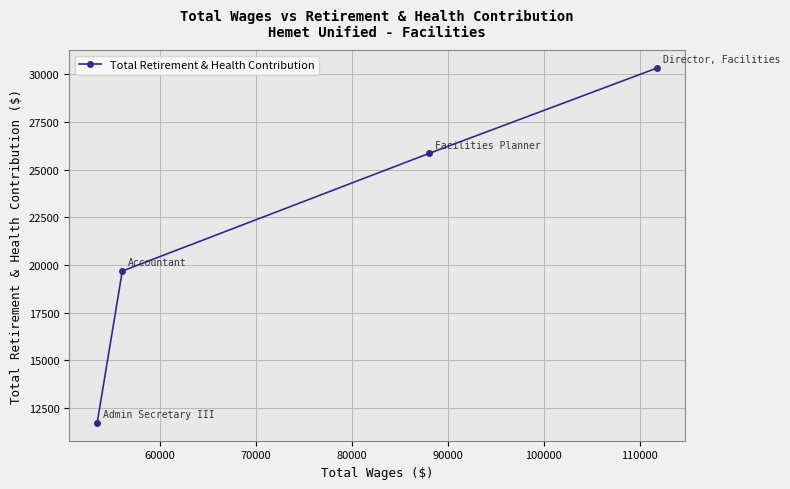

What is the value of the 3rd point from the left?

25862